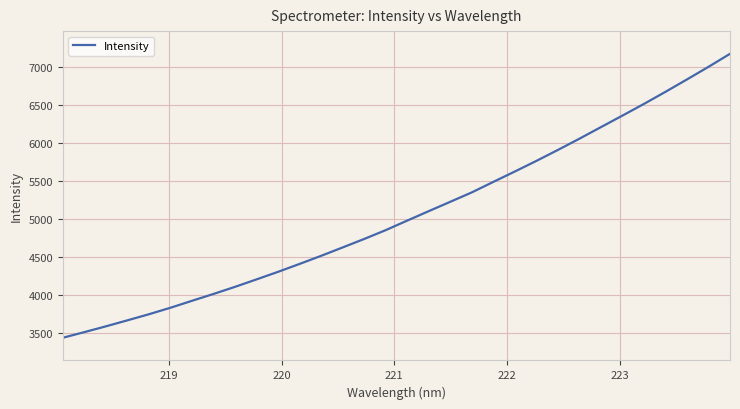

What is the difference between the maximum and minimum values?

3733.6